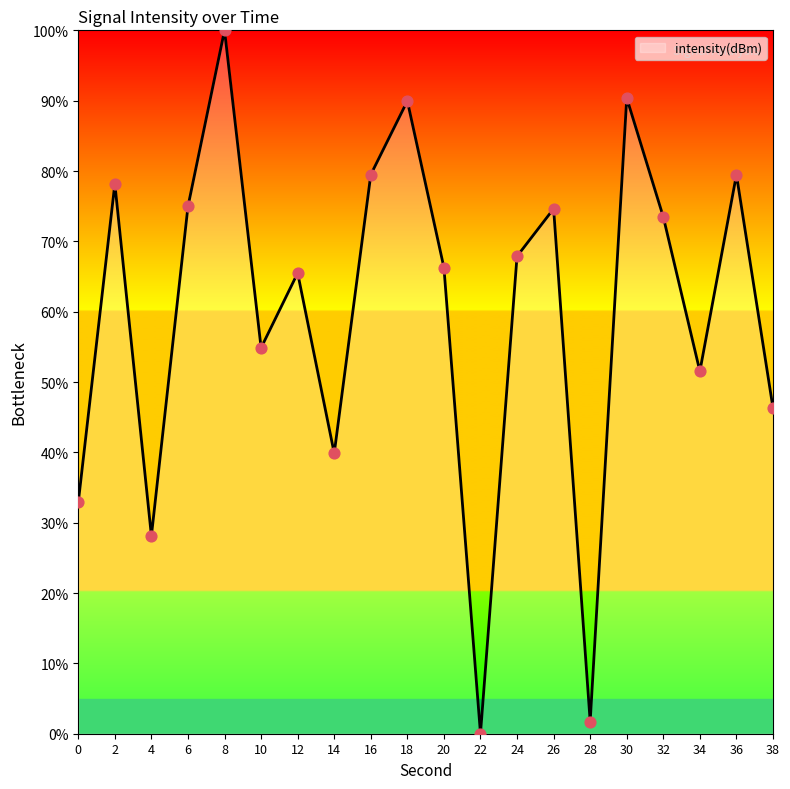

Approximately how many times larger is the value at 18 compared to 24?

1.3